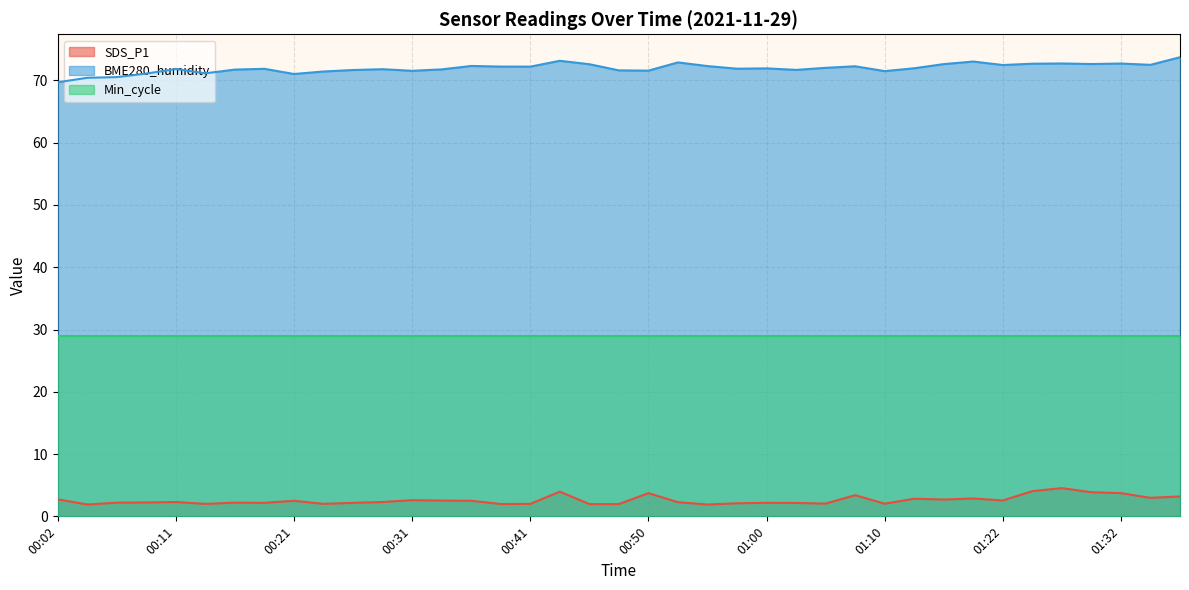

How many data points in BME280_humidity are above 71?

36